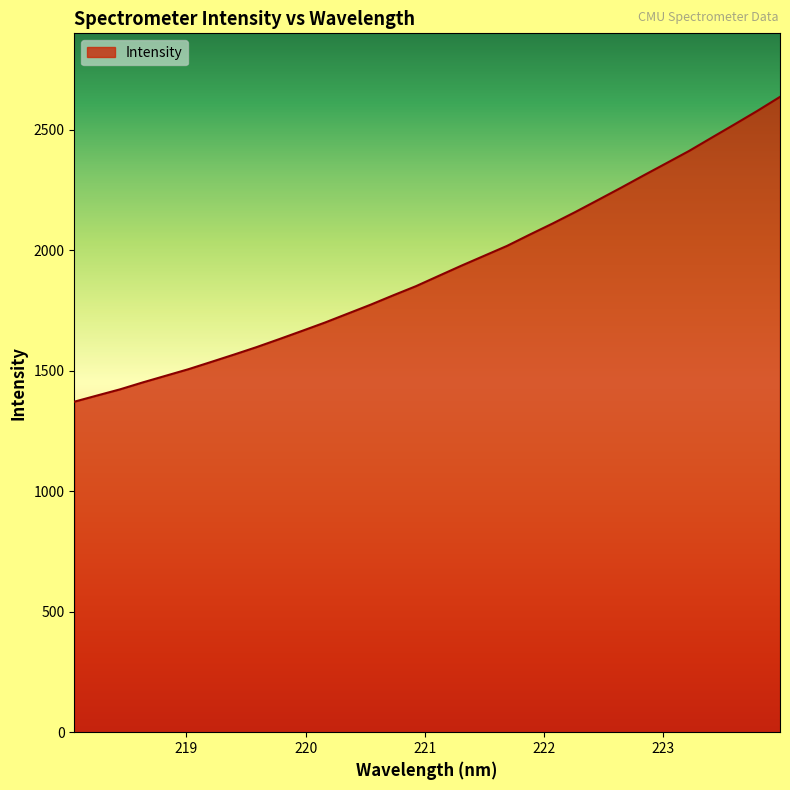

What is the greatest value displayed?

2635.4